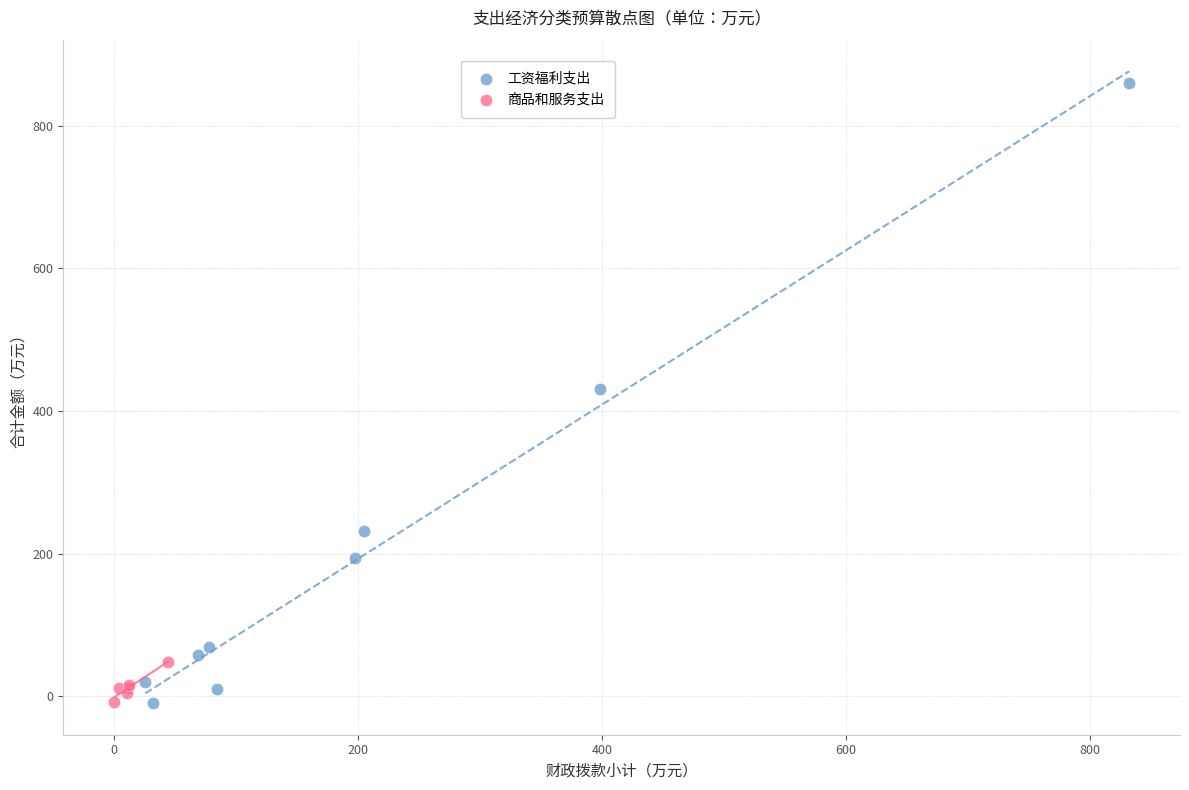

Which series contains the highest Y value?

工资福利支出